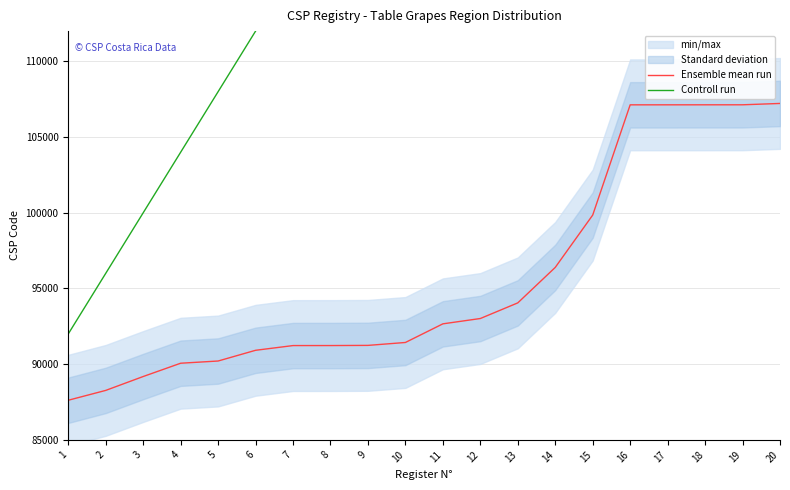

What is the lowest value of the Controll run series?

92000